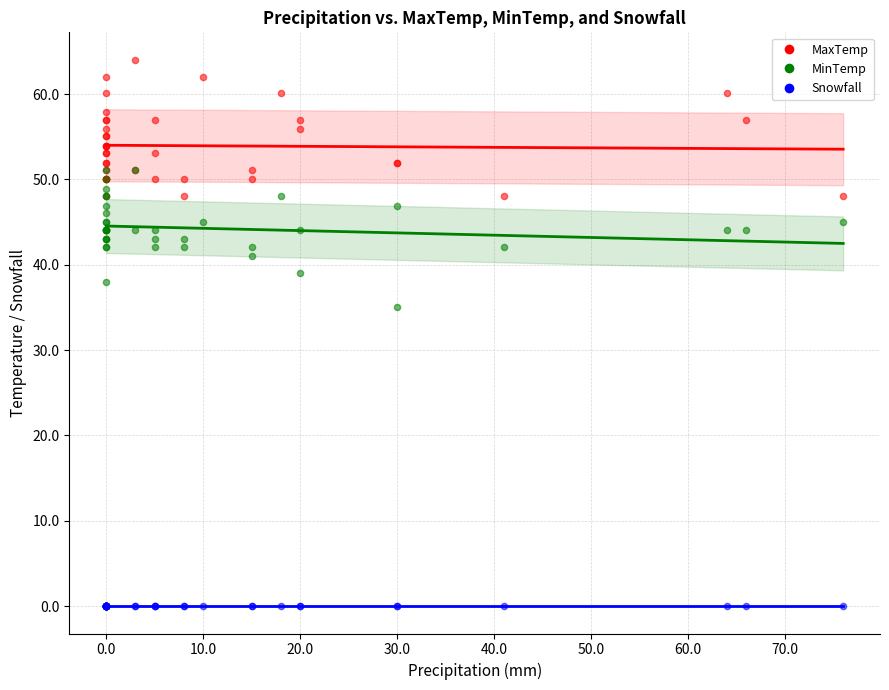

Across all series, what Y value is closest to 32?

35.1